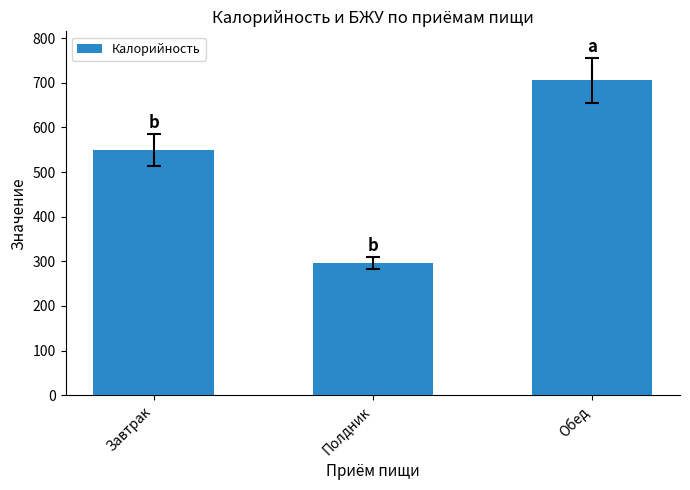

At which label is the value closest to 500?

Завтрак